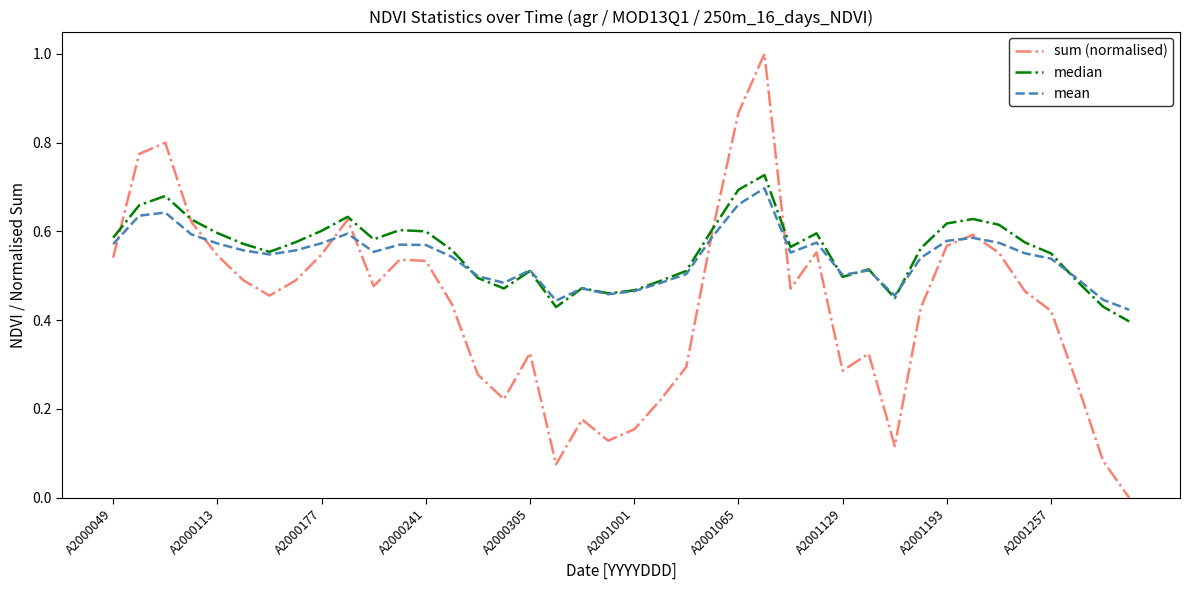

What is the maximum value for sum (normalised)?

1.0